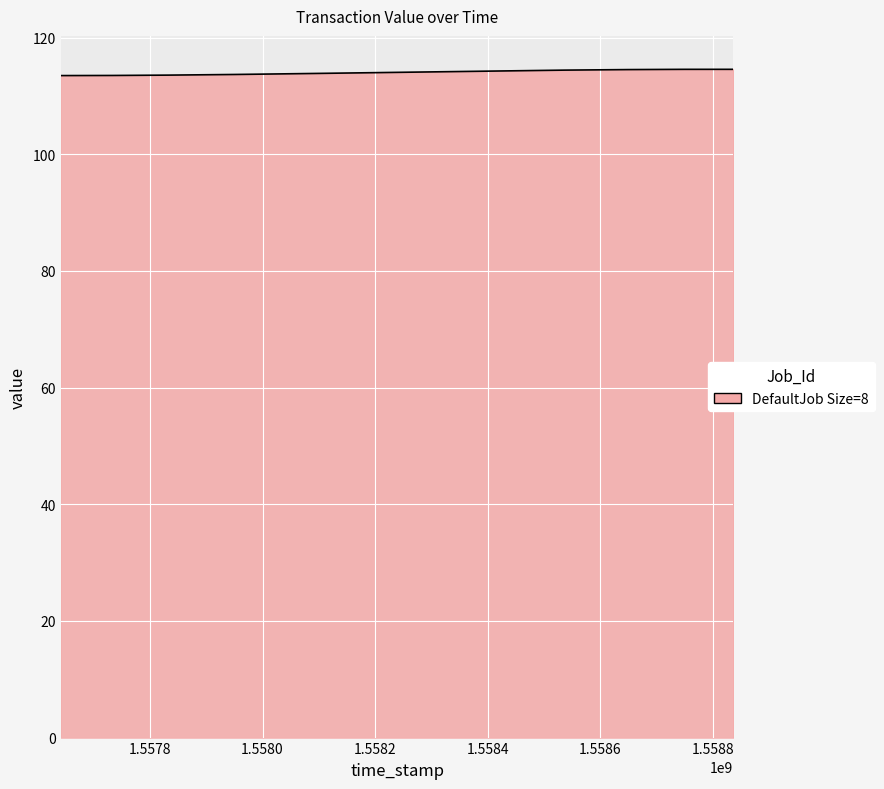

Does the chart have visible grid lines?

Yes